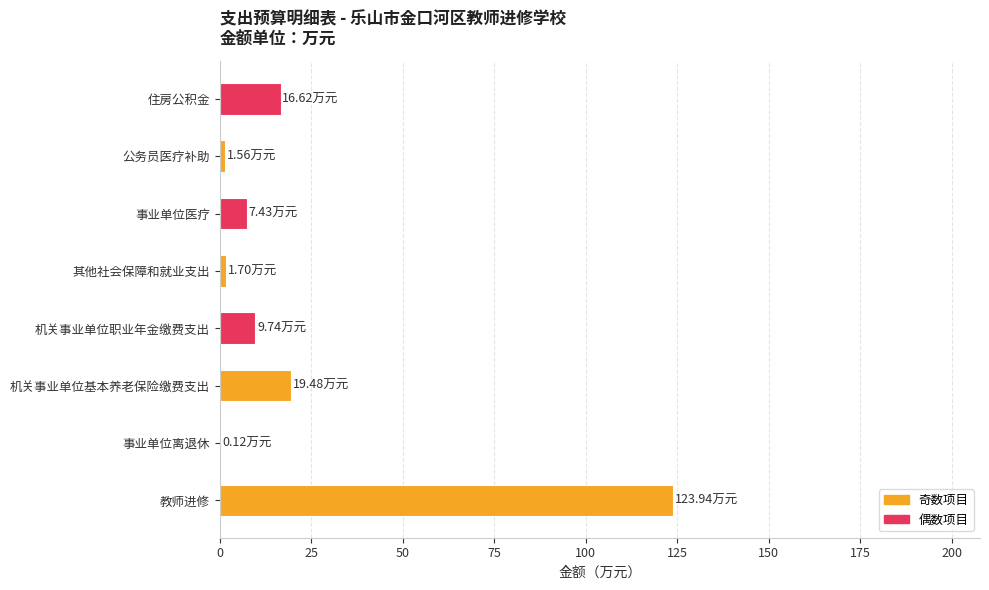

Does the chart contain stacked bars?

No